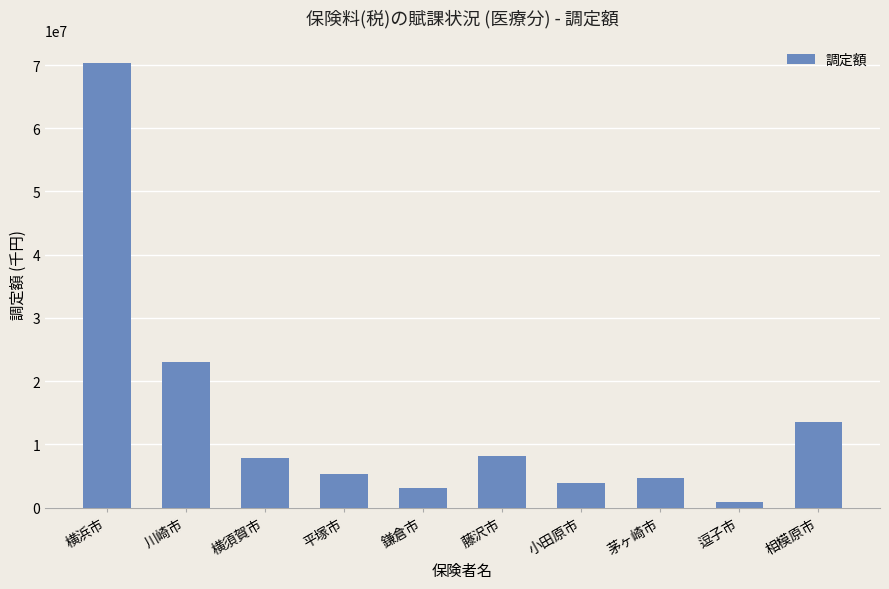

What is the sum of all values?

140740088